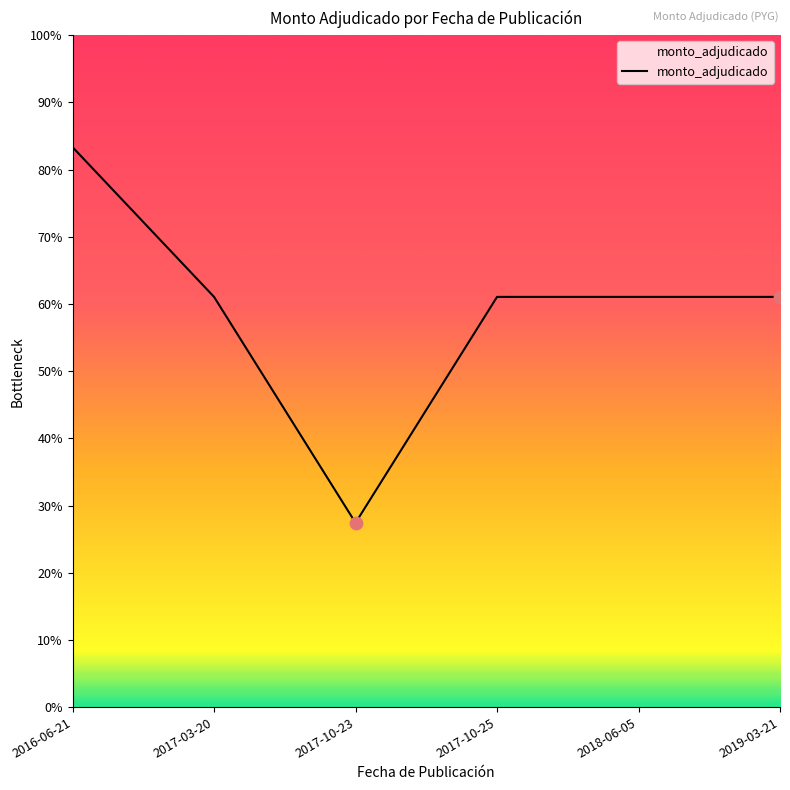

Between 2017-03-20 and 2019-03-21, which is larger?

2017-03-20